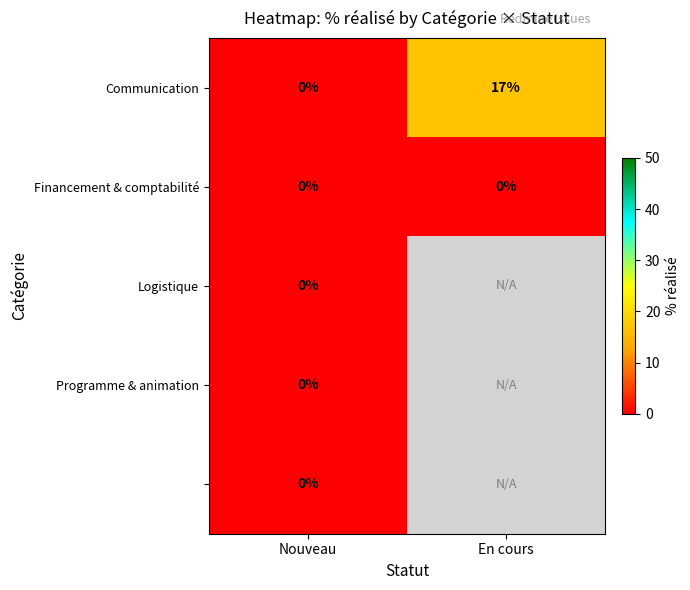

Rank the categories by Communication value from highest to lowest.

En cours, Nouveau